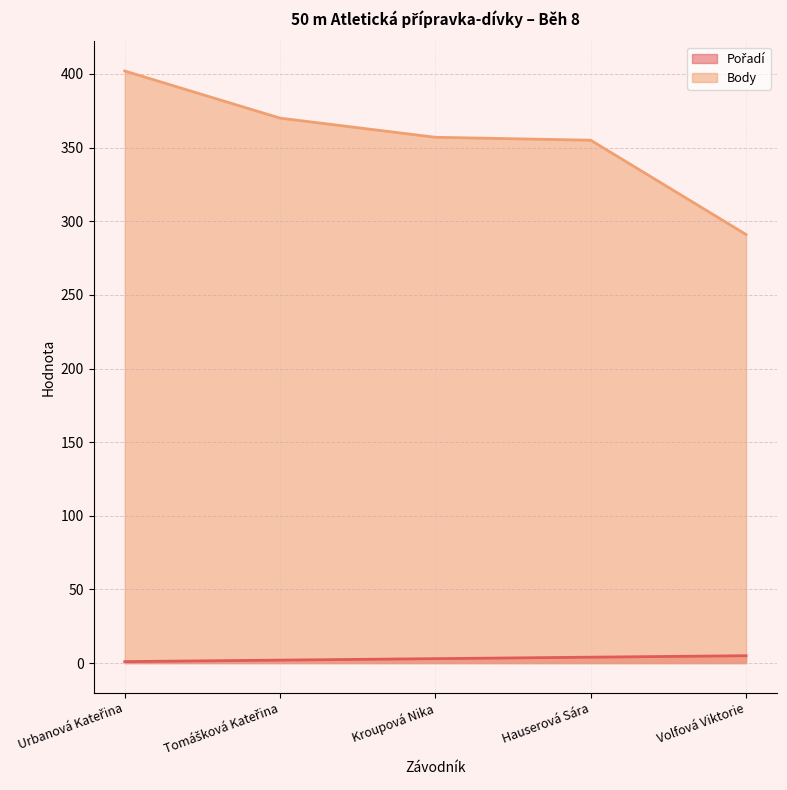

True or false: Body and Pořadí cross at least once.

False